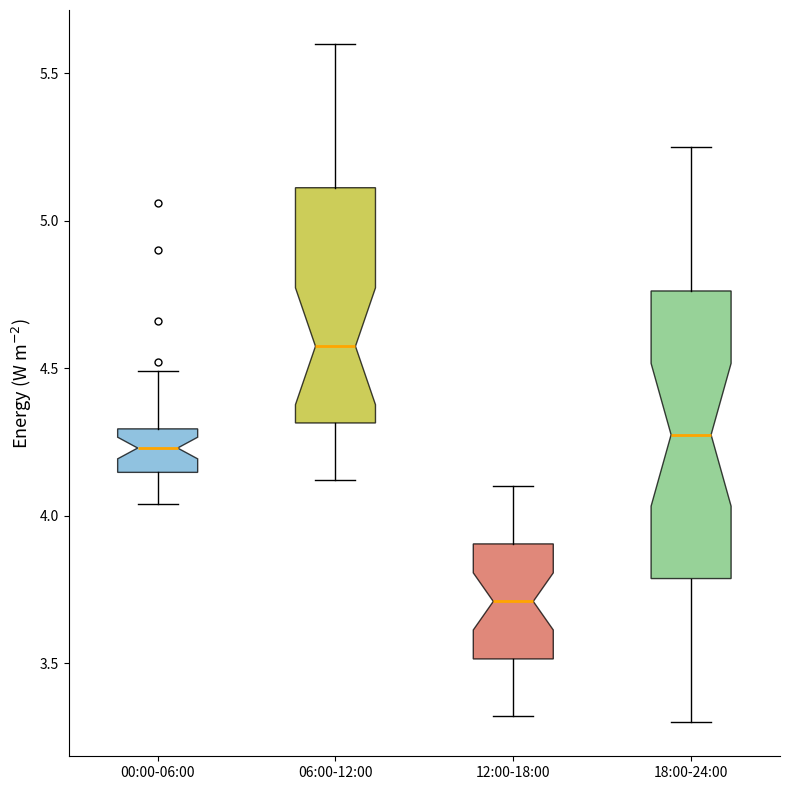

Reading left to right, read every box against the y-axis: the position of its median line, the range the box covers, and the ends of its whiskers. The values are not printed on the chart, so give them approximately, as read against the axis.

00:00-06:00: median 4.25, box 4.15 to 4.30, whiskers 4.05 to 4.50
06:00-12:00: median 4.60, box 4.30 to 5.10, whiskers 4.10 to 5.60
12:00-18:00: median 3.70, box 3.50 to 3.90, whiskers 3.30 to 4.10
18:00-24:00: median 4.30, box 3.80 to 4.75, whiskers 3.30 to 5.25